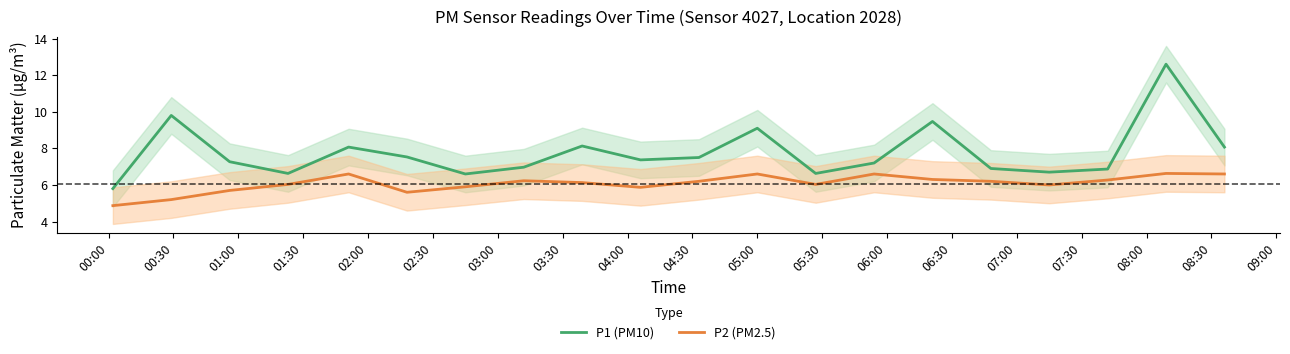

True or false: P1 (PM10) and P2 (PM2.5) intersect in this chart.

False